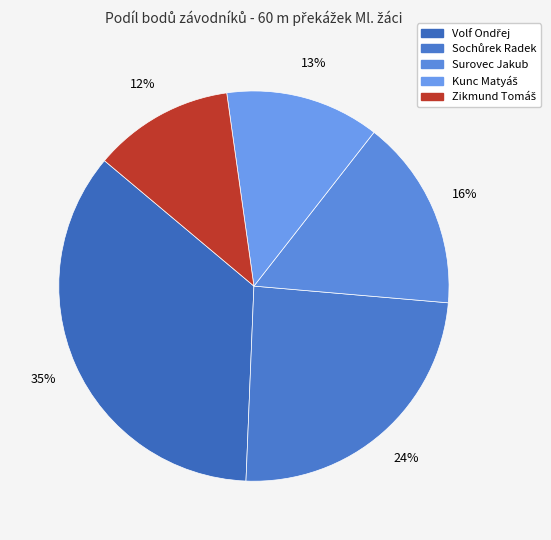

To the nearest percent, what percentage of the pie is Zikmund Tomáš?

12%